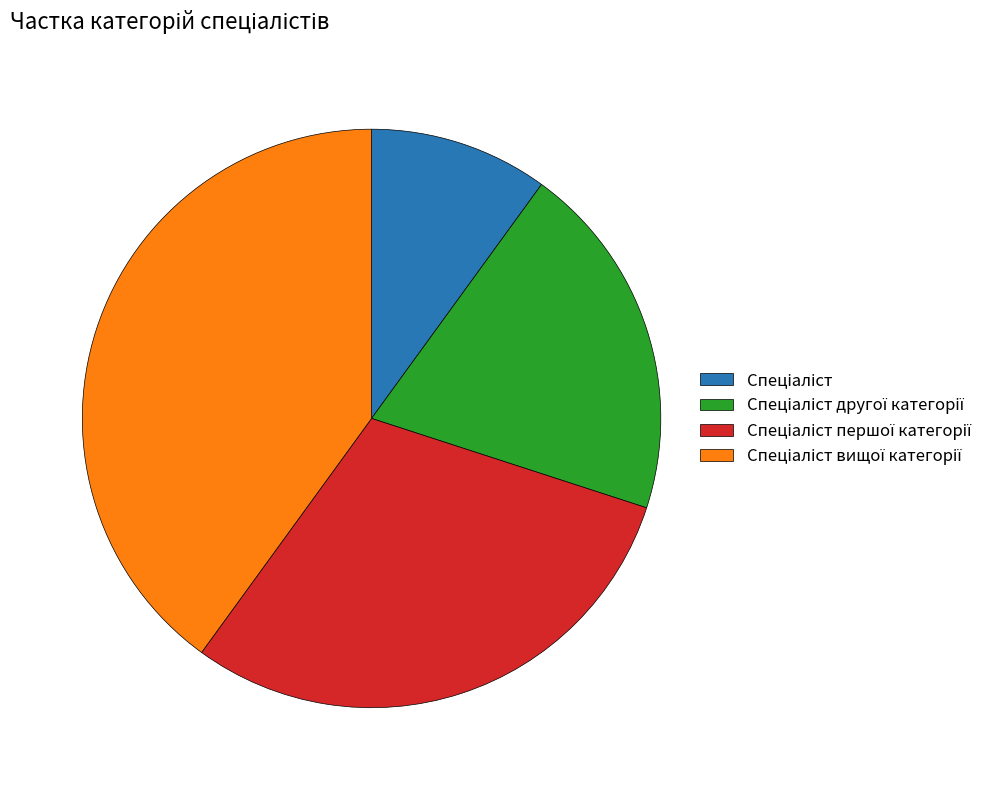

Is there a majority slice in this chart?

No